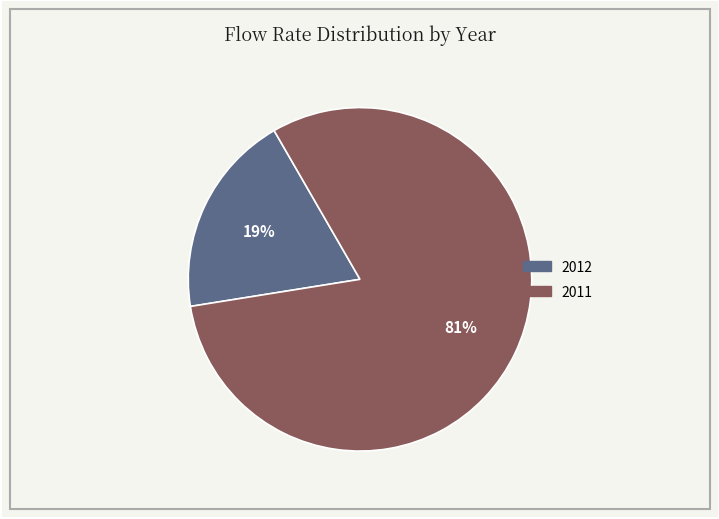

Is it true that 2012 is 31% of the pie?

False